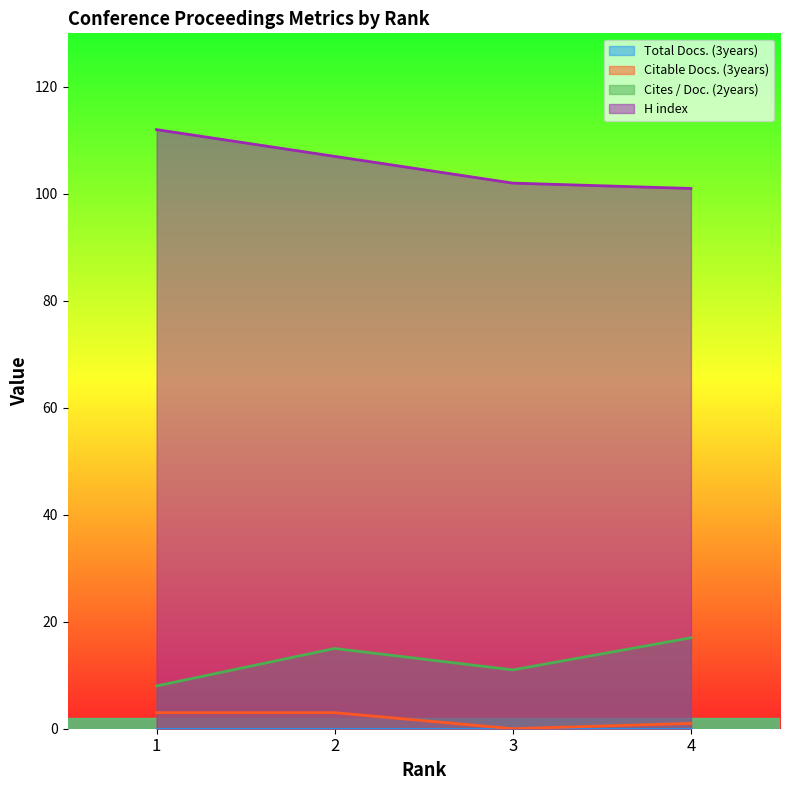

The Citable Docs. (3years) series shows 0 at 3. True or false?

True